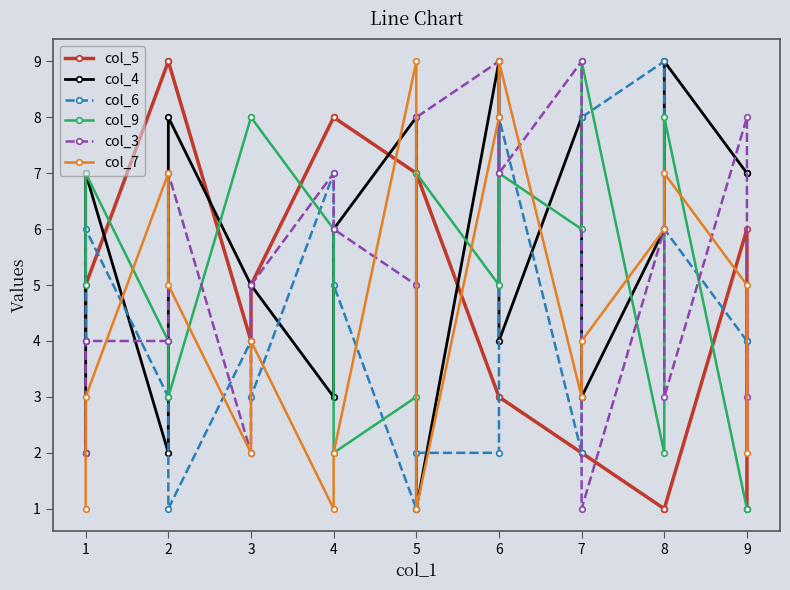

Which series ends up on top after the final intersection of col_6 and col_9?

col_6